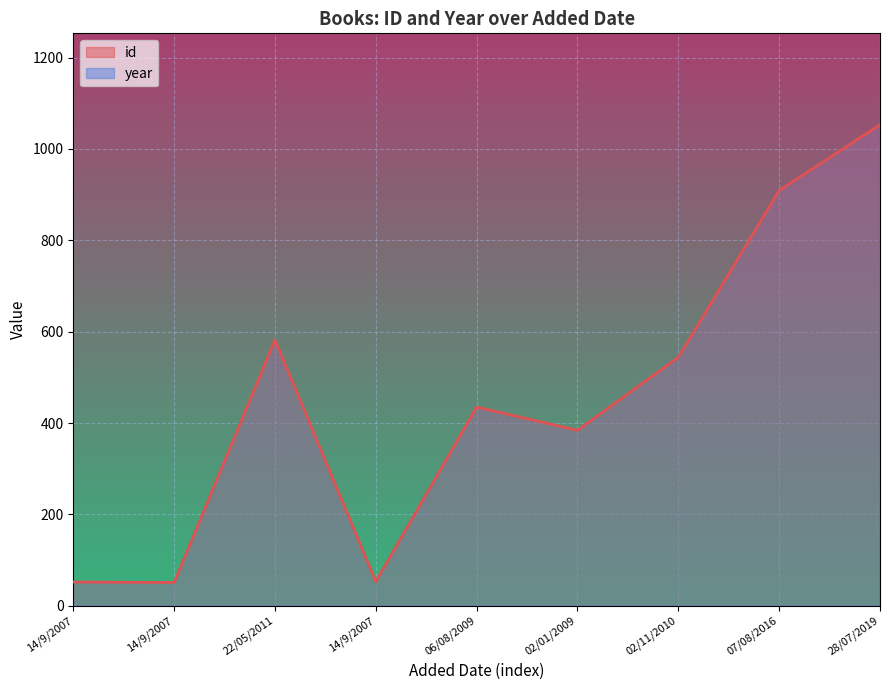

True or false: year and id cross at least once.

False